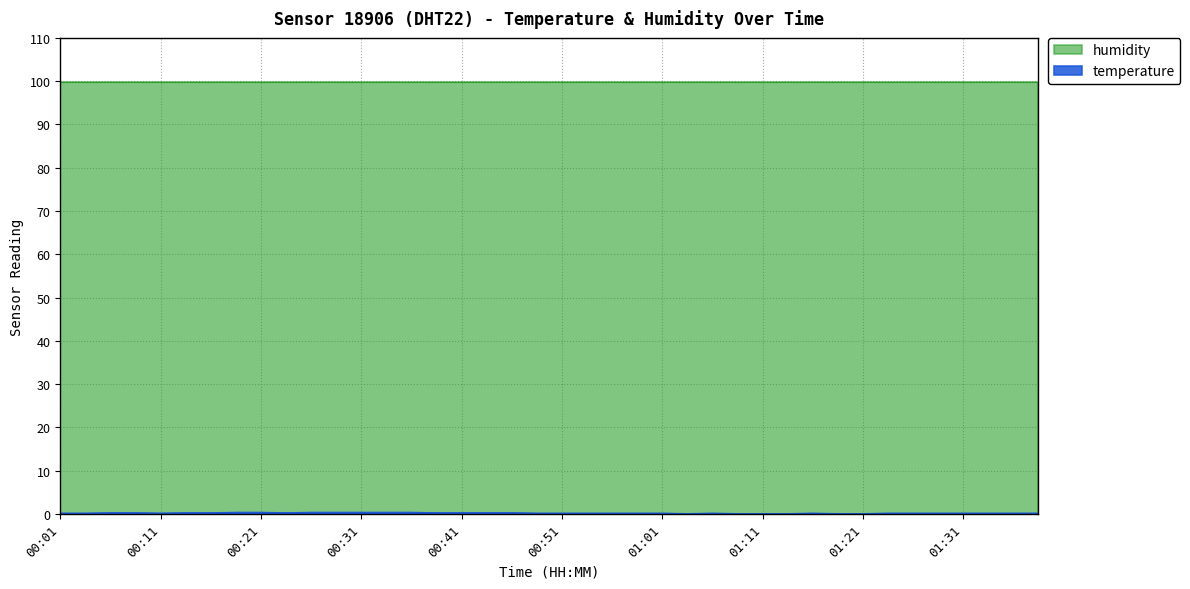

True or false: the data shows 0.3 at 00:44.

True